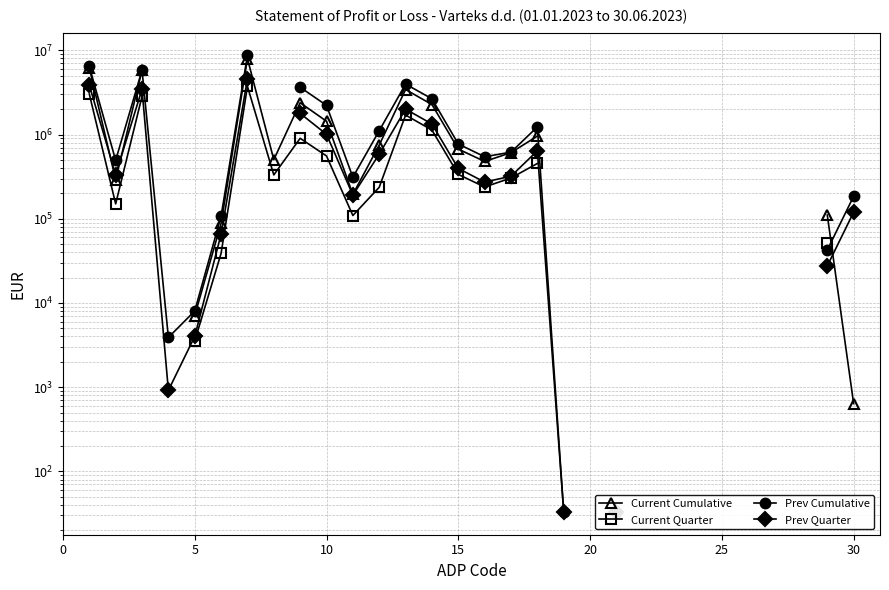

Rank the series by their maximum value, from highest to lowest.

Prev Cumulative, Current Cumulative, Prev Quarter, Current Quarter